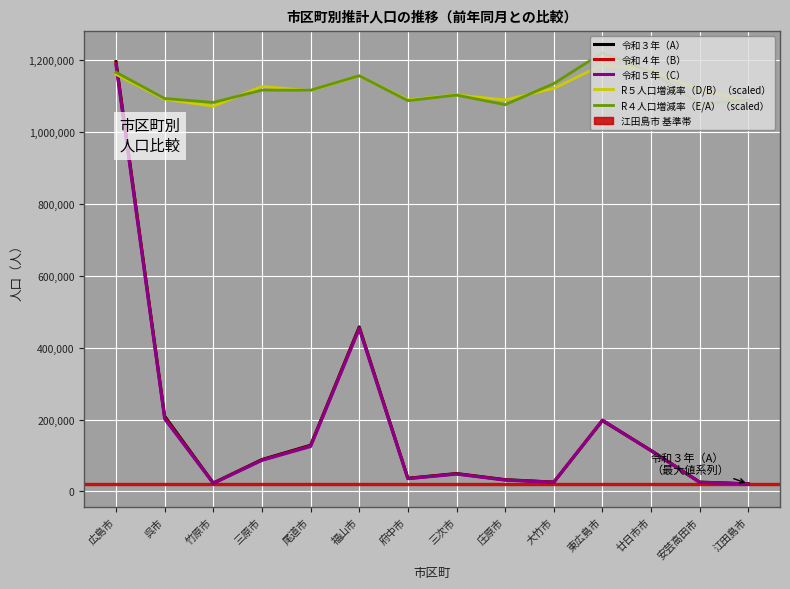

Where is 令和４年（B） nearest to the value 605868?

福山市